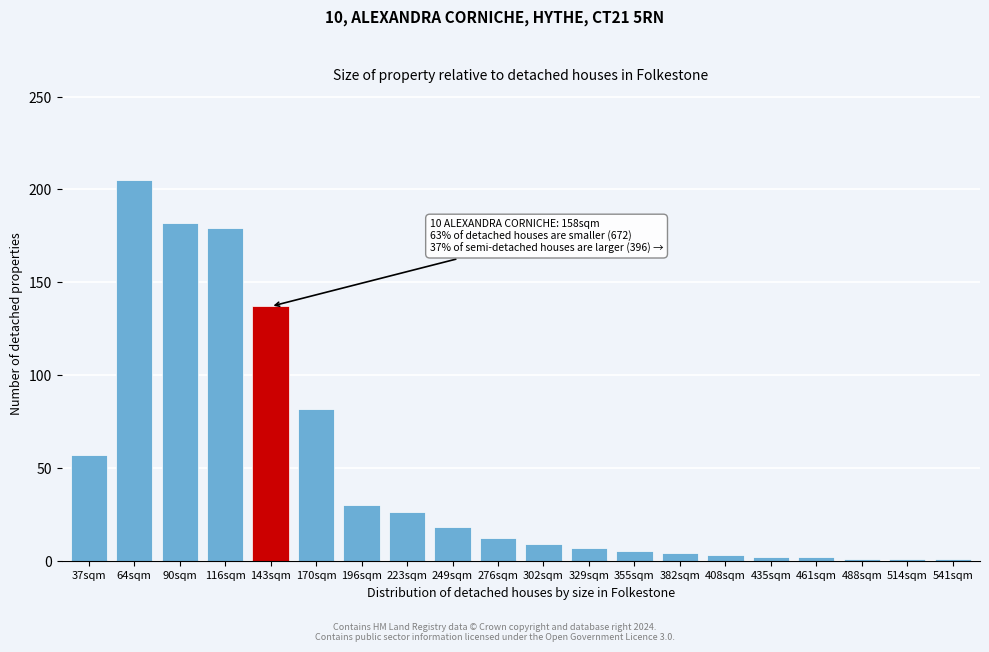

What is the label of the 16th bar from the left?

435sqm